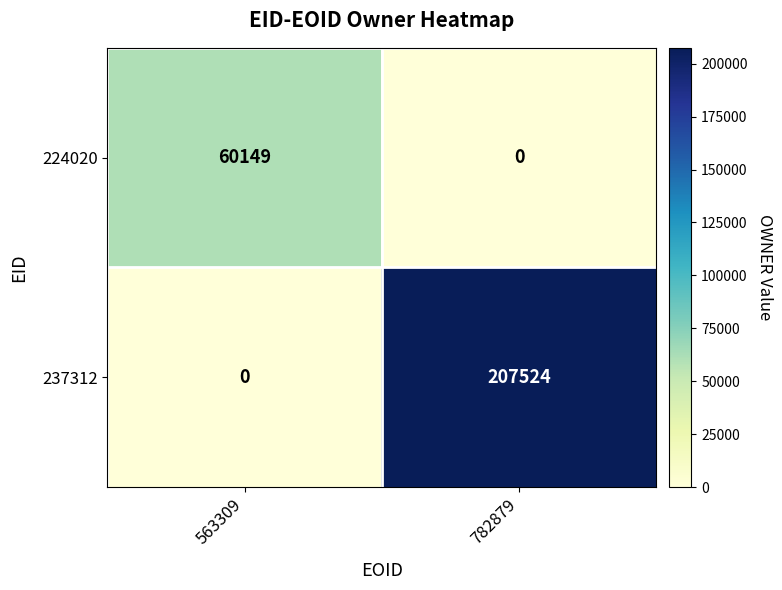

How many values in the 237312 series are below 207524?

1